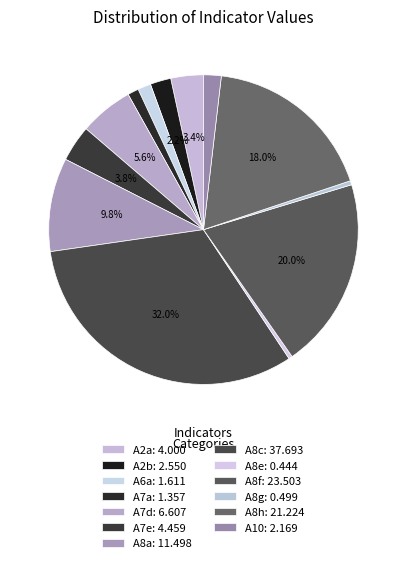

Is the sum of A8a and A10 greater than half?

No